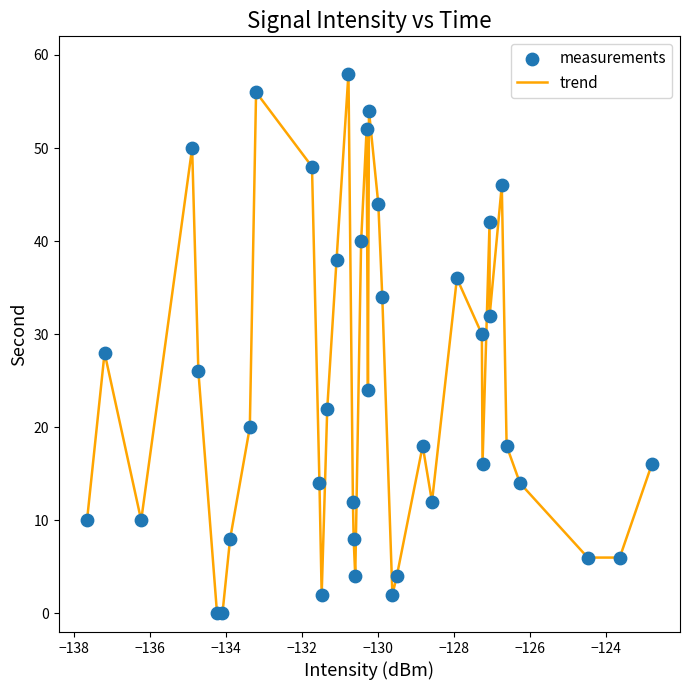

What is the maximum value shown in the chart?

58